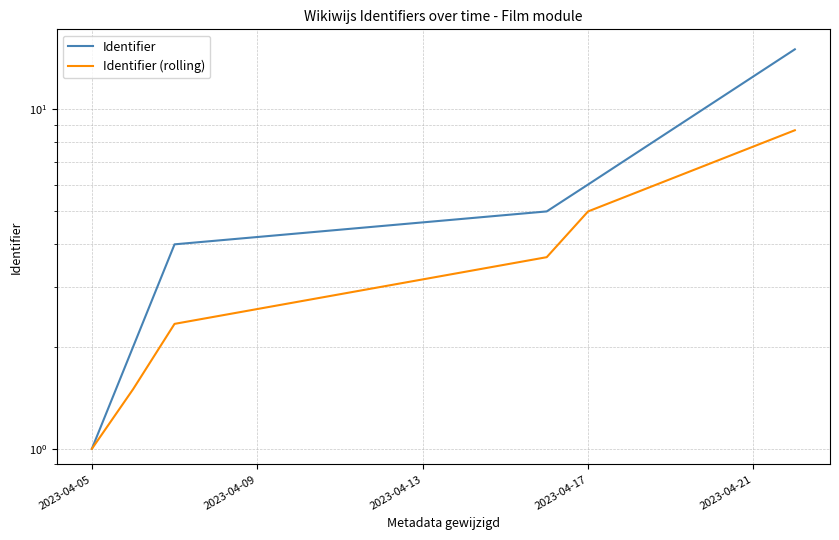

Rank the series at 2023-04-05 from lowest to highest value.

Identifier, Identifier (rolling)